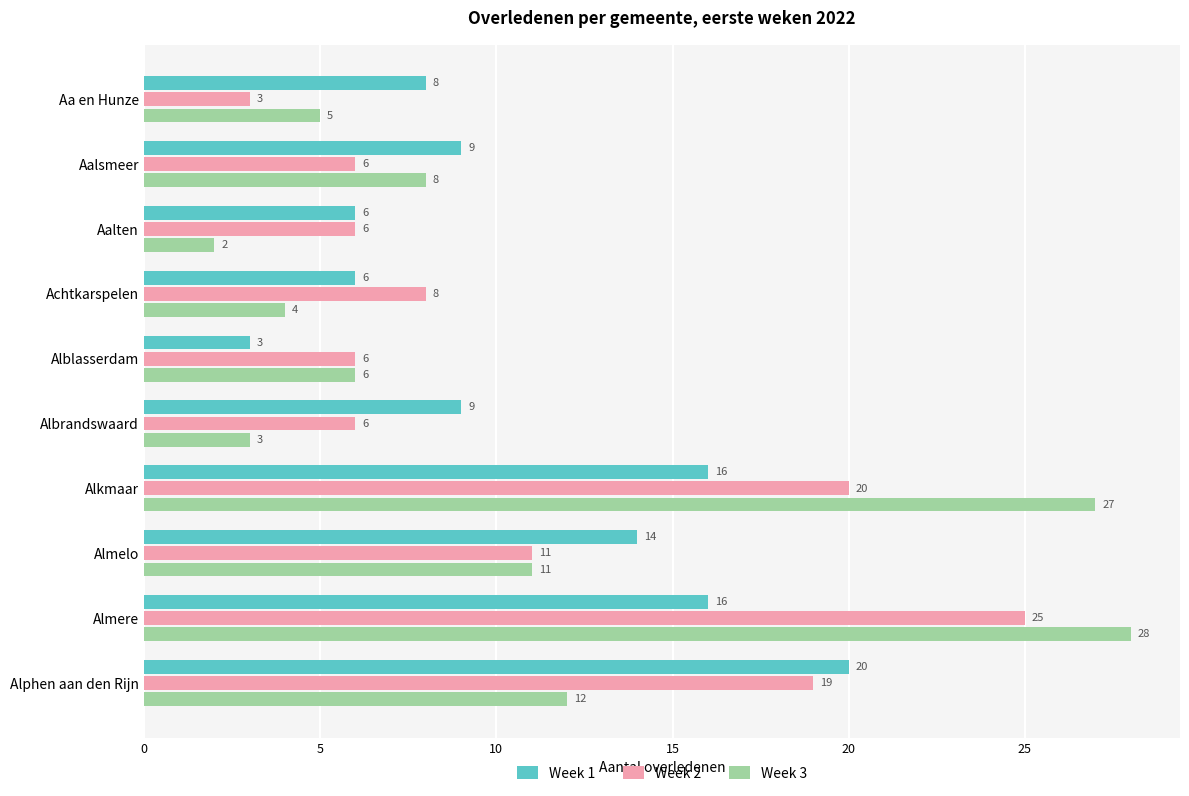

Which series has the largest total across all categories?

Week 2